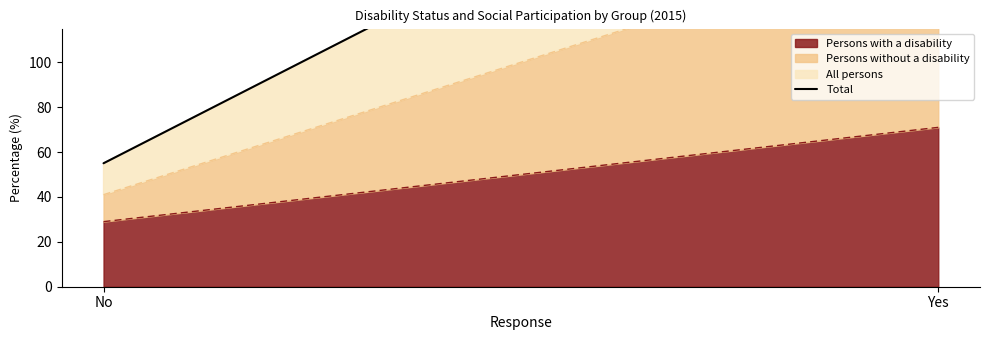

Which category has the highest value across all series?

Yes